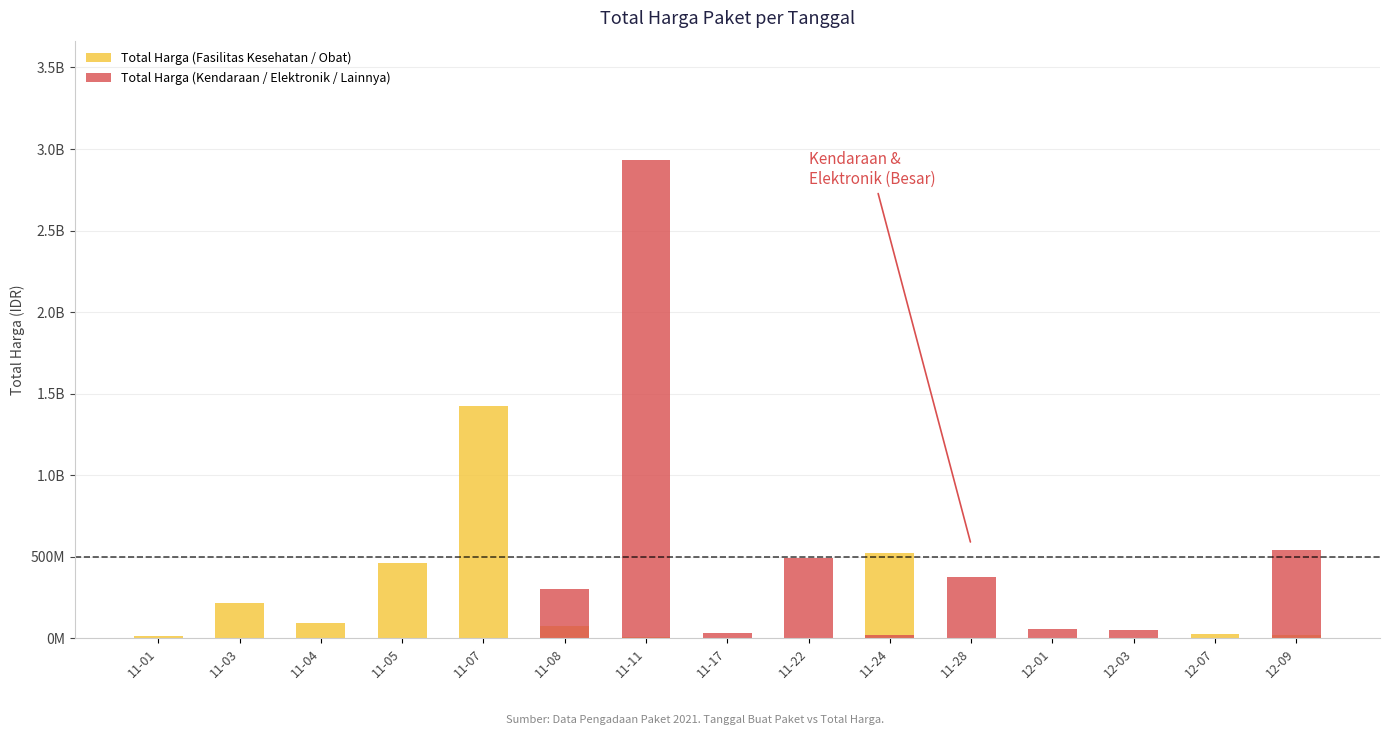

What position from the right is 11-07?

11